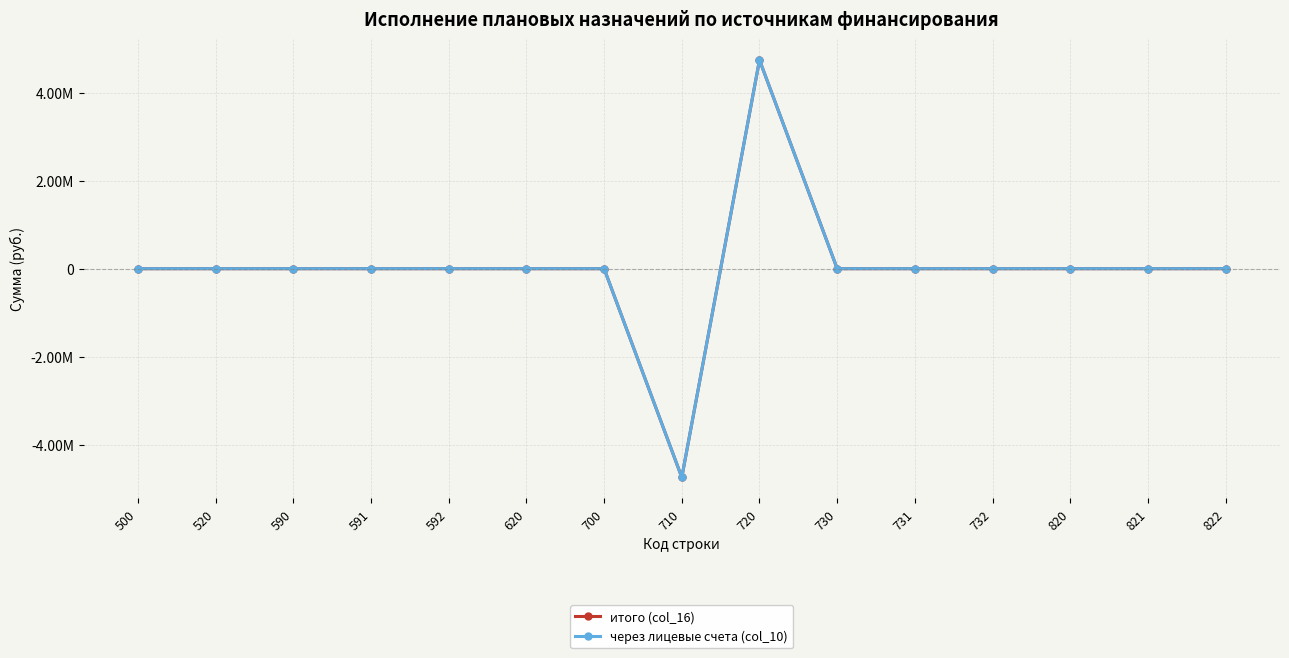

True or false: итого (col_16) and через лицевые счета (col_10) intersect in this chart.

False